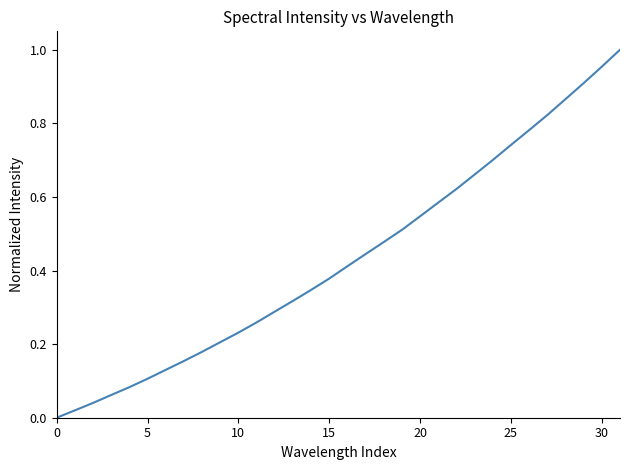

What is the sum of all values?

13.8